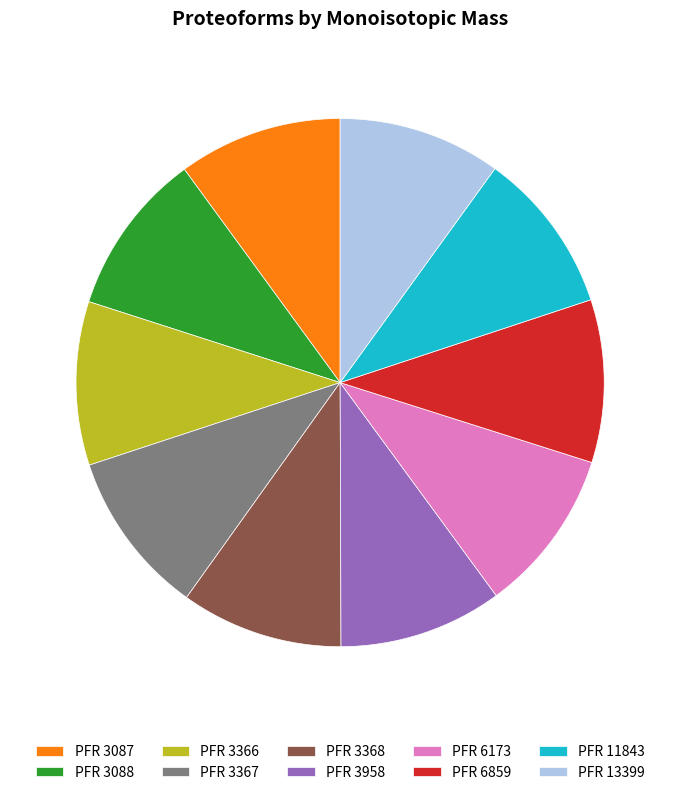

True or false: PFR 3087 accounts for 4% of the total.

False